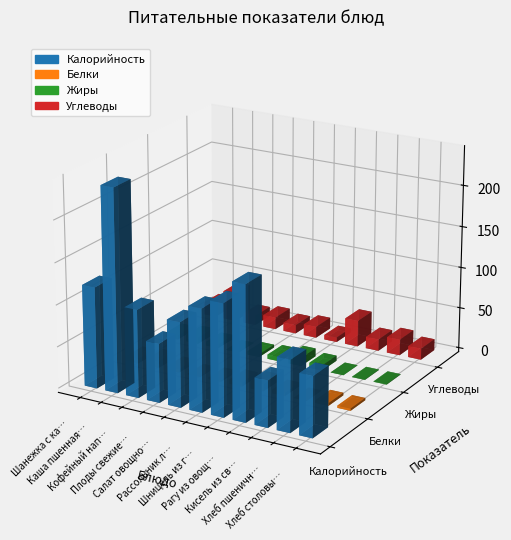

How many values in the Жиры series are below 4?

5